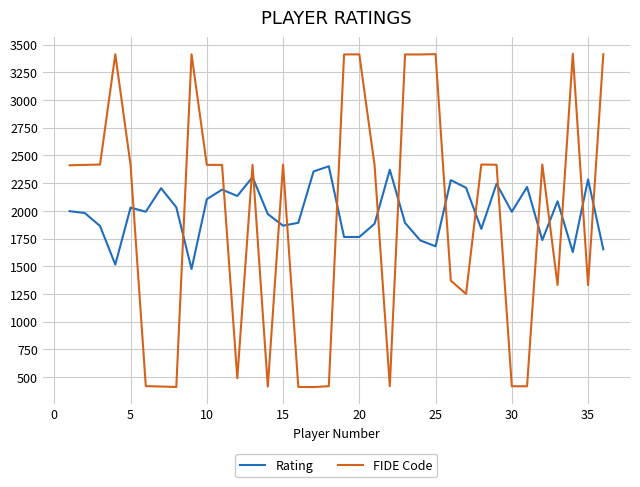

Does the chart display data point markers on the line(s)?

No